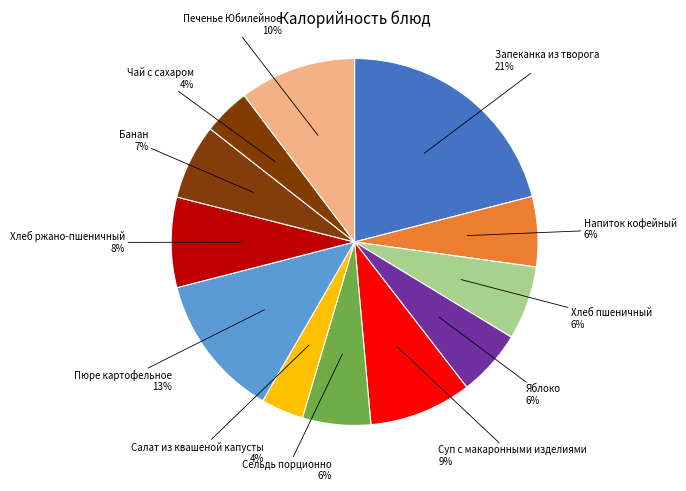

To the nearest percent, what is the average slice percentage?

8%